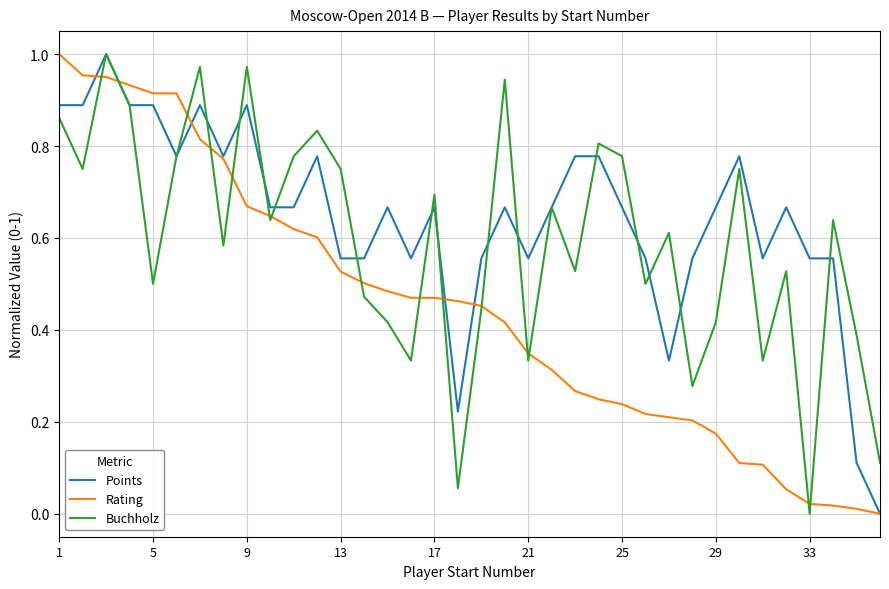

Which series has the largest total across all categories?

Points